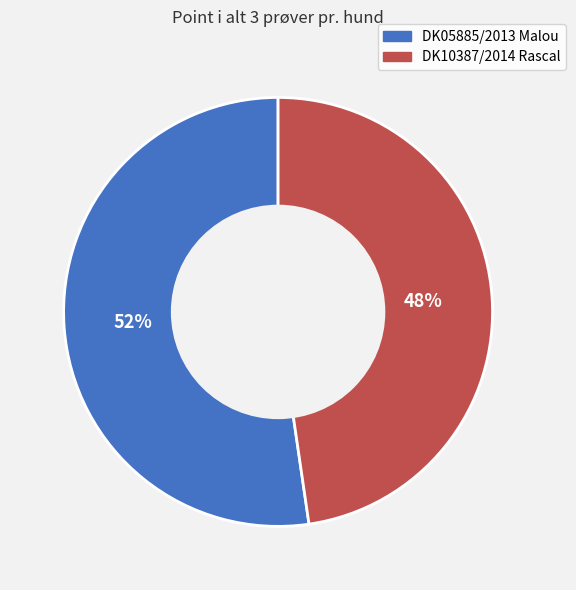

Is there a majority slice in this chart?

Yes